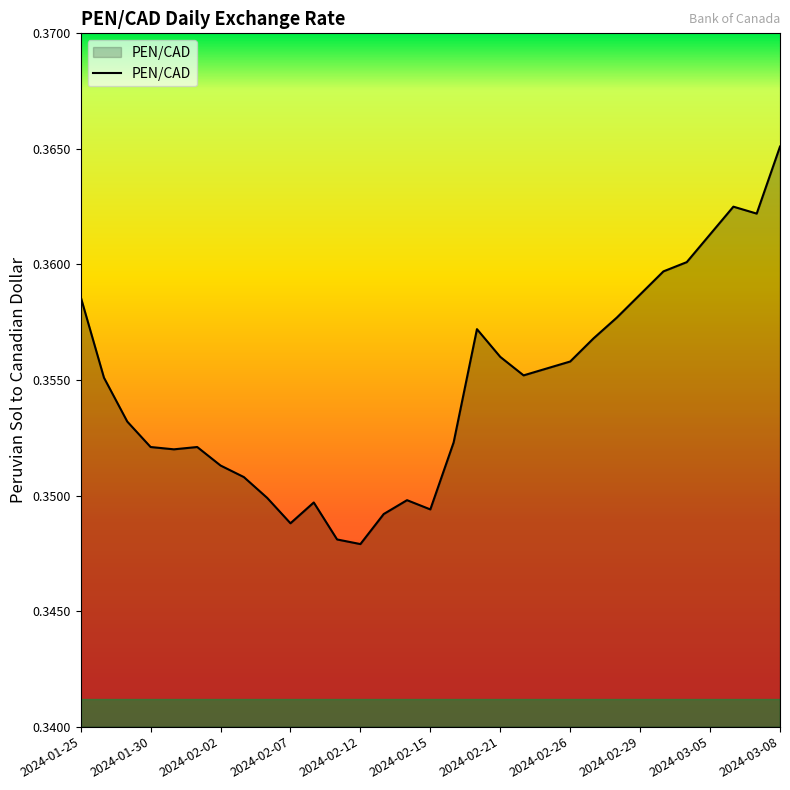

The value at 2024-03-08 is 0.2. True or false?

False